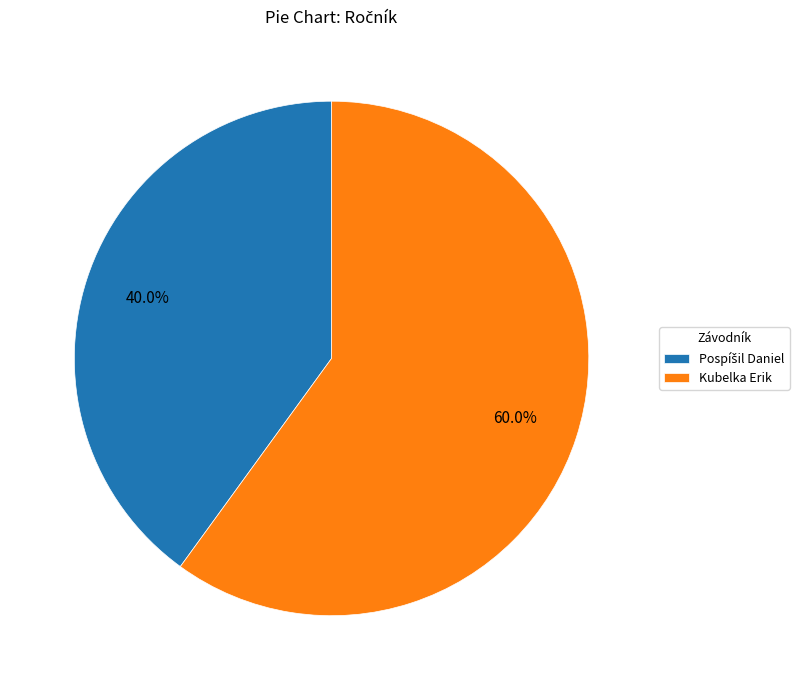

What portion of the pie excludes Kubelka Erik?

40.0%